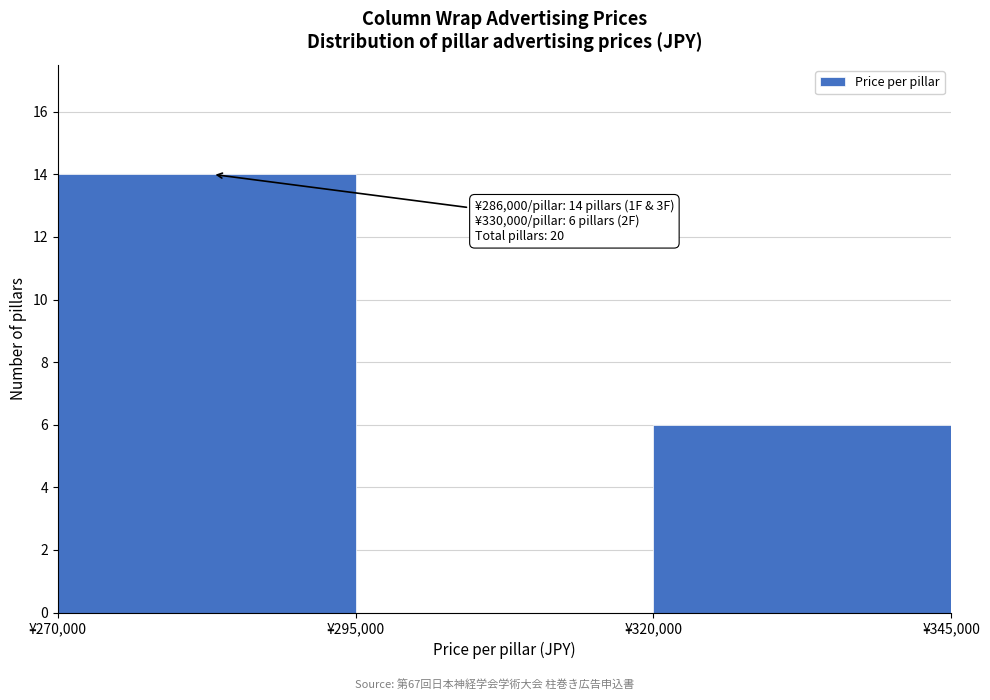

Which range on the x-axis has the tallest bar?

270000 to 295000